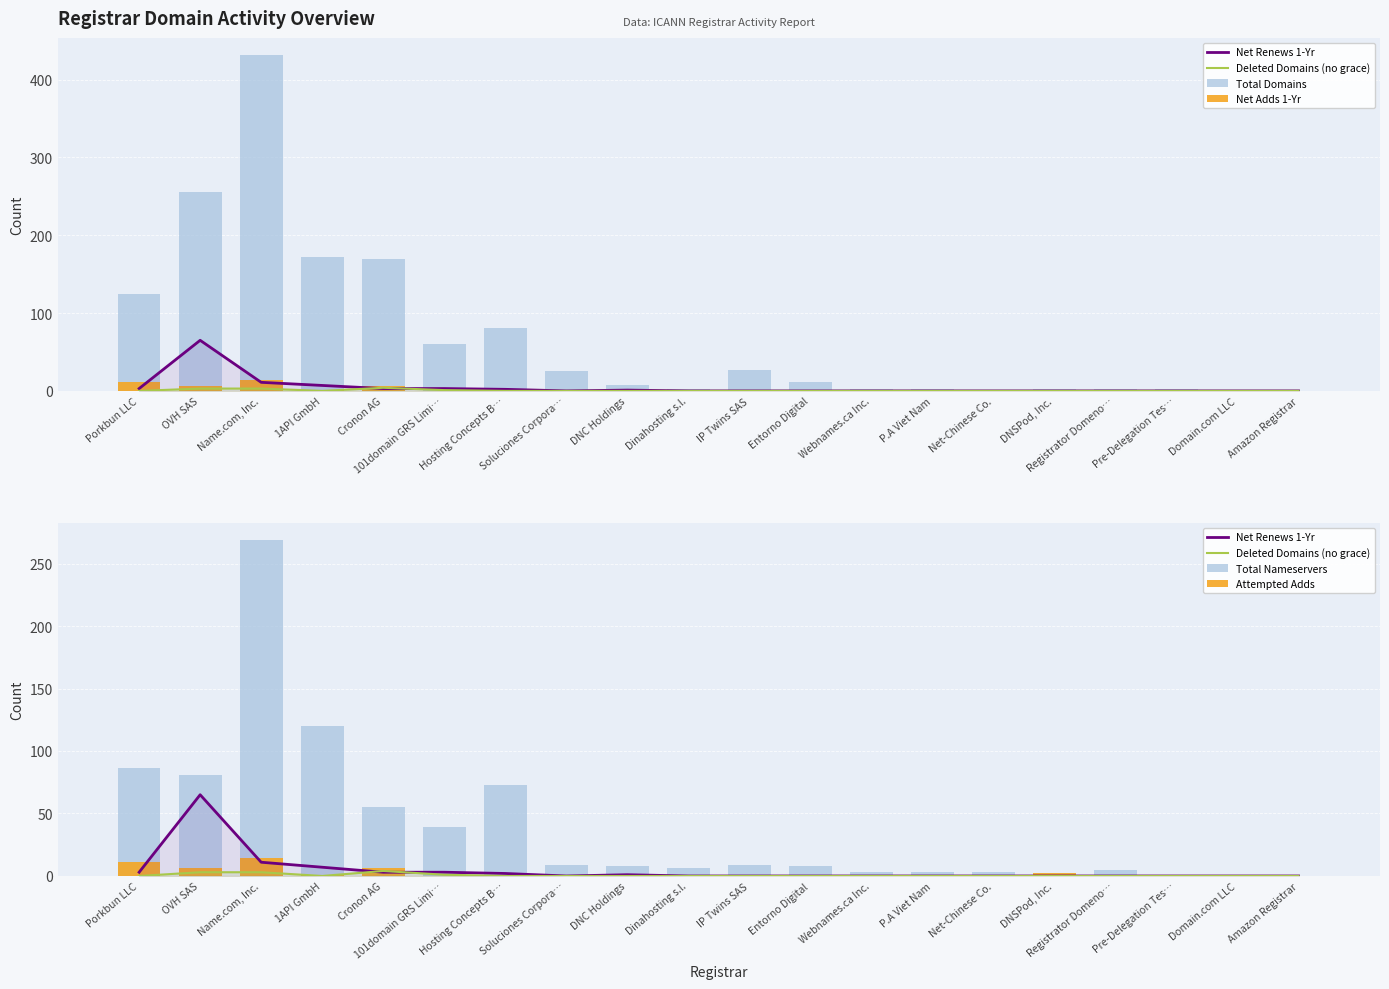

What is the average value of the Net Adds 1-Yr series?

2